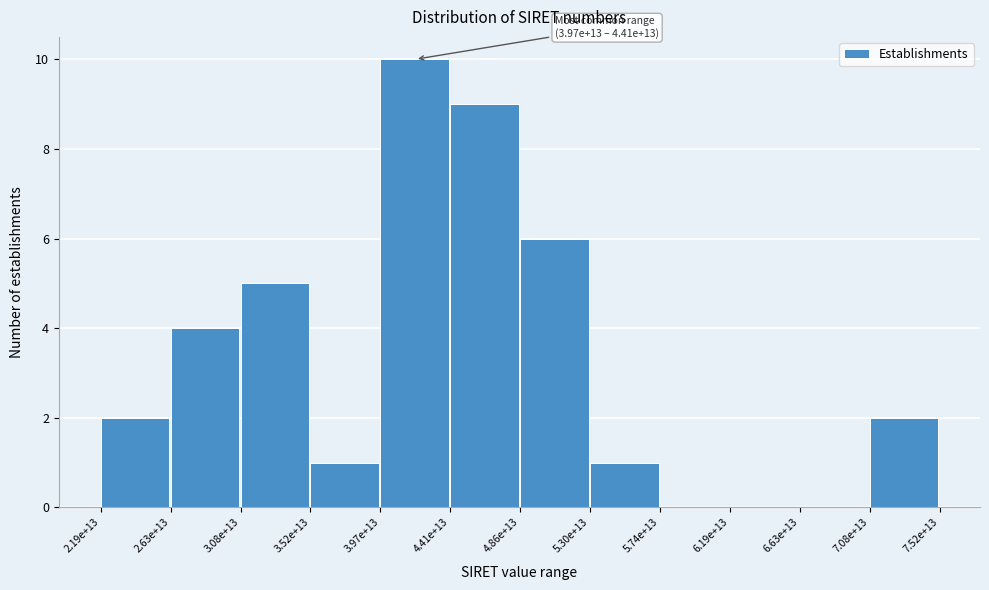

Reading left to right, extract all data points from this chart.

2.19e+13=2	2.63e+13=4	3.08e+13=5	3.52e+13=1	3.97e+13=10	4.41e+13=9	4.86e+13=6	5.30e+13=1	5.74e+13=0	6.19e+13=0	6.63e+13=0	7.08e+13=2